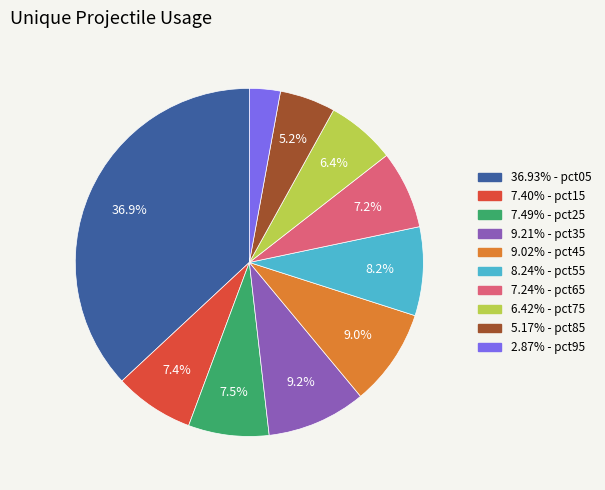

To the nearest percent, what is the difference between the largest and smallest slice percentages?

34%